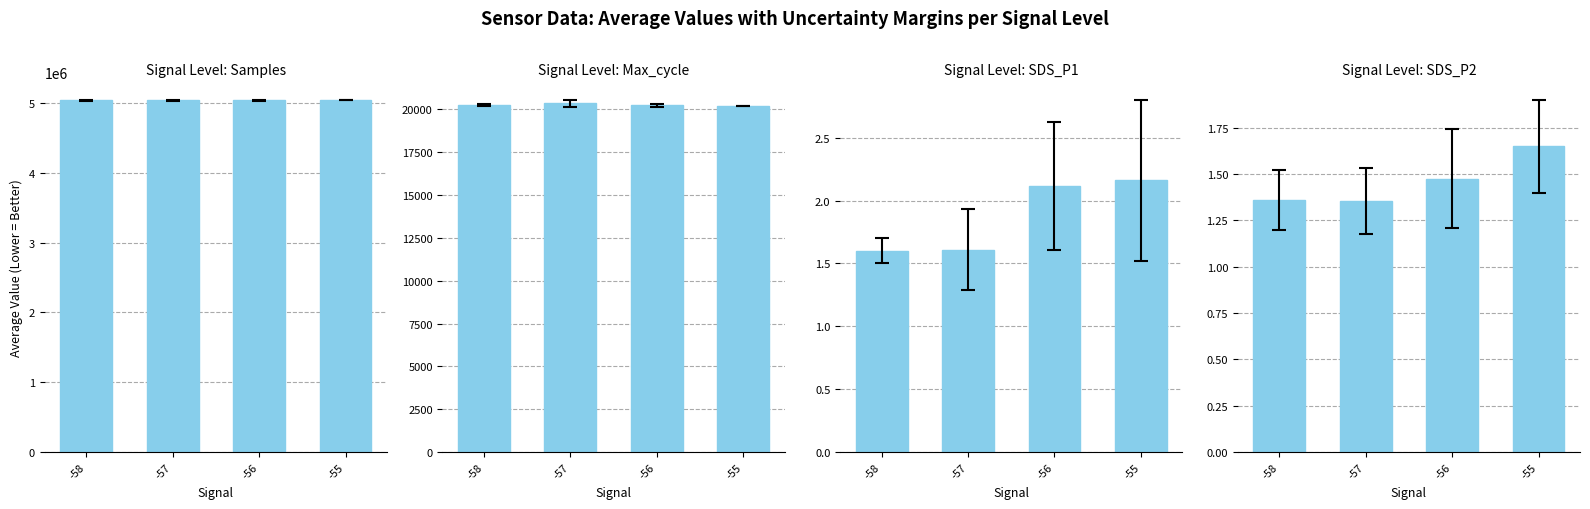

Is it true that Samples equals 5035638.8 at -57?

True